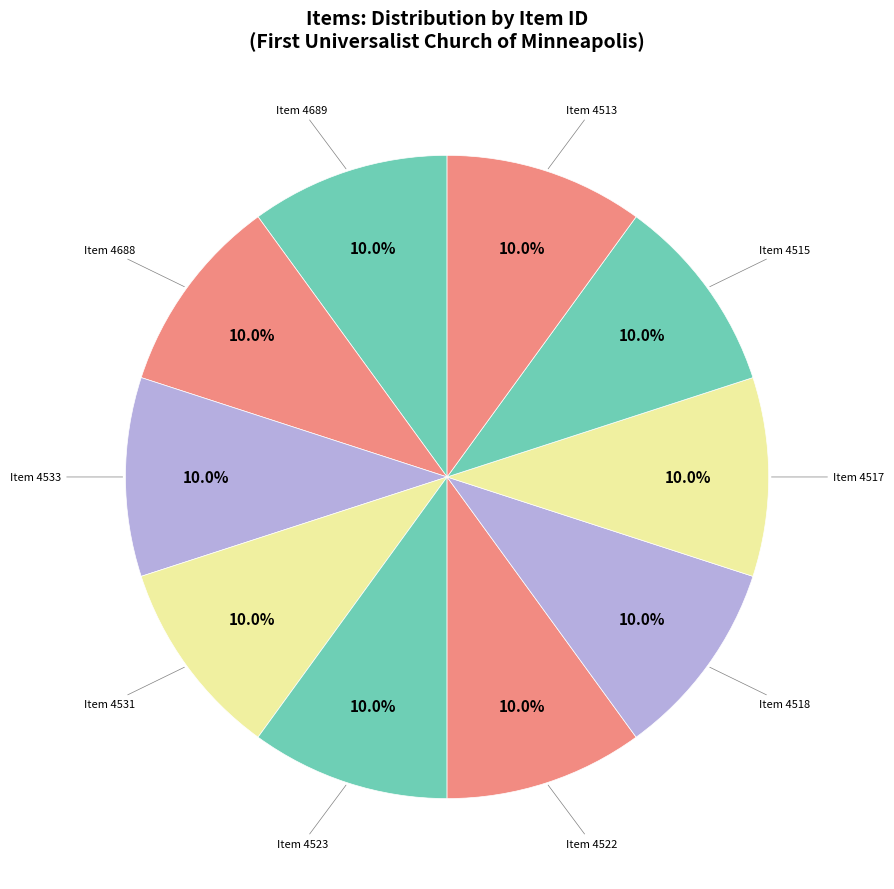

How many slices are in this pie chart?

10